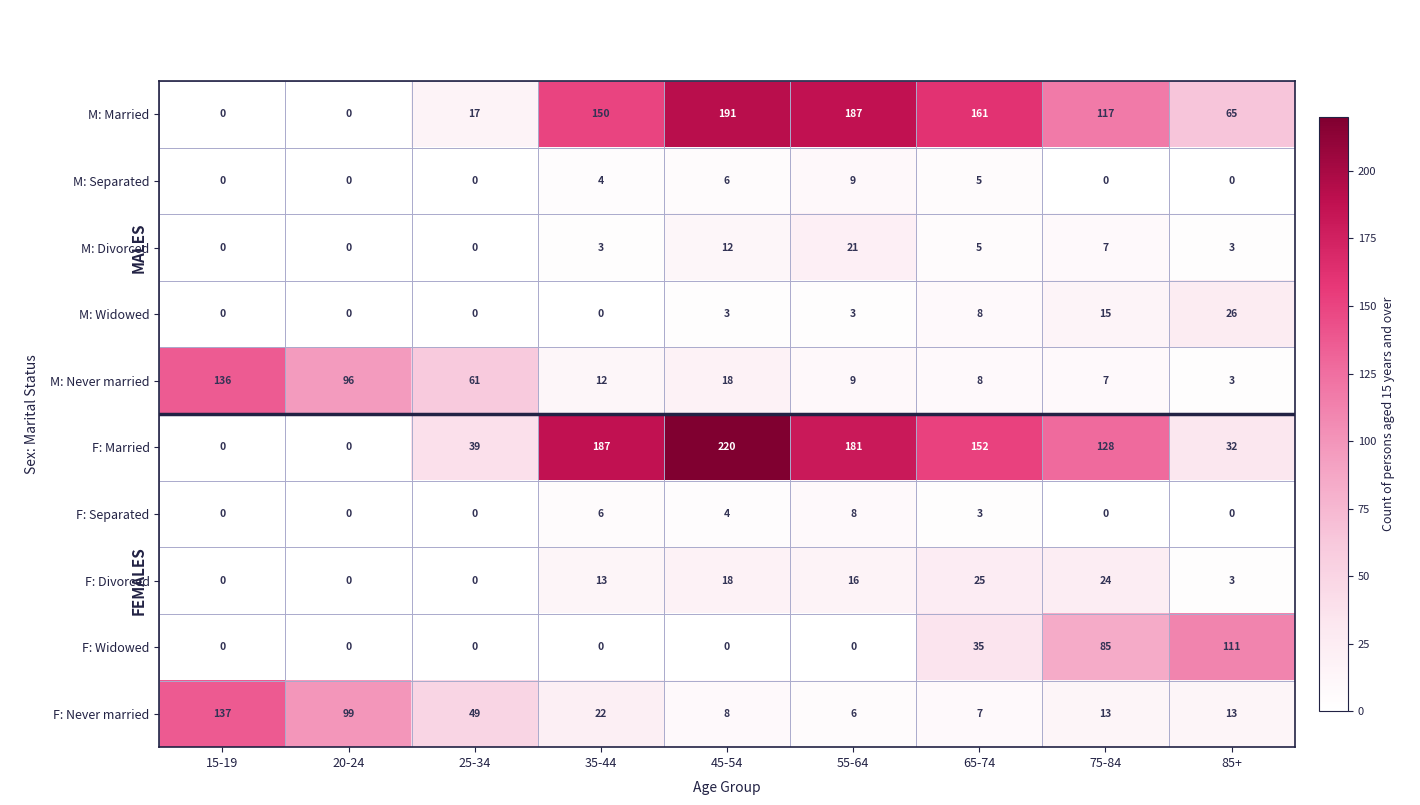

The value of M: Widowed at 20-24 is -9. True or false?

False